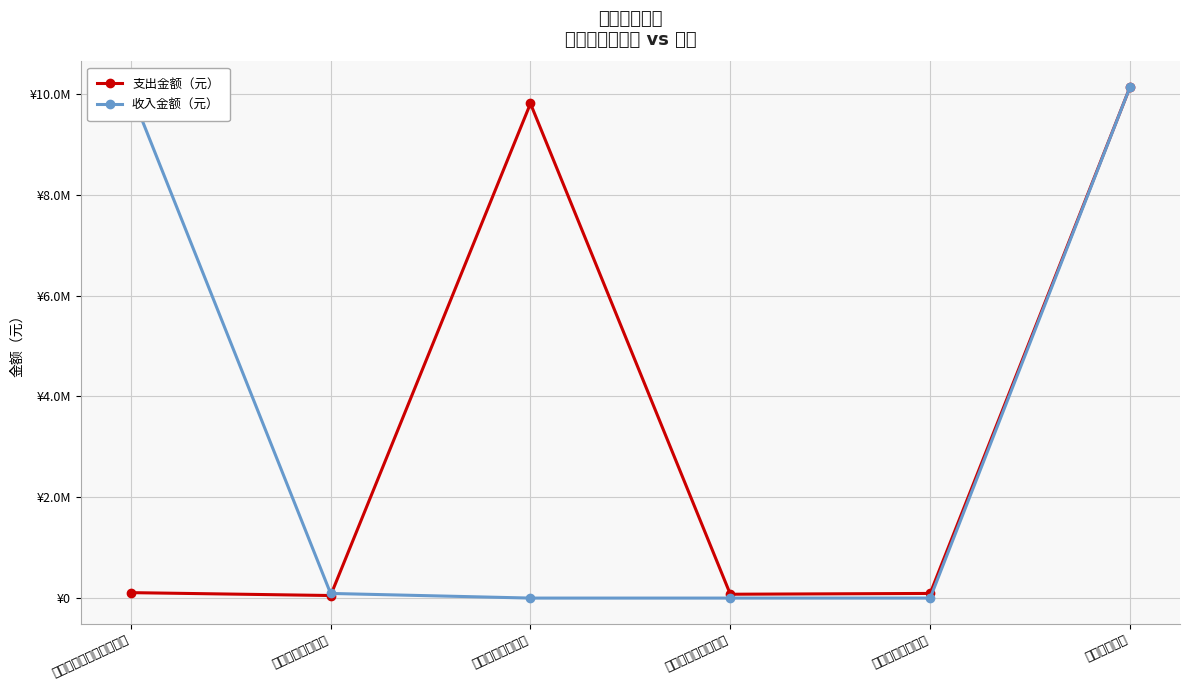

How many series are shown in this chart?

2